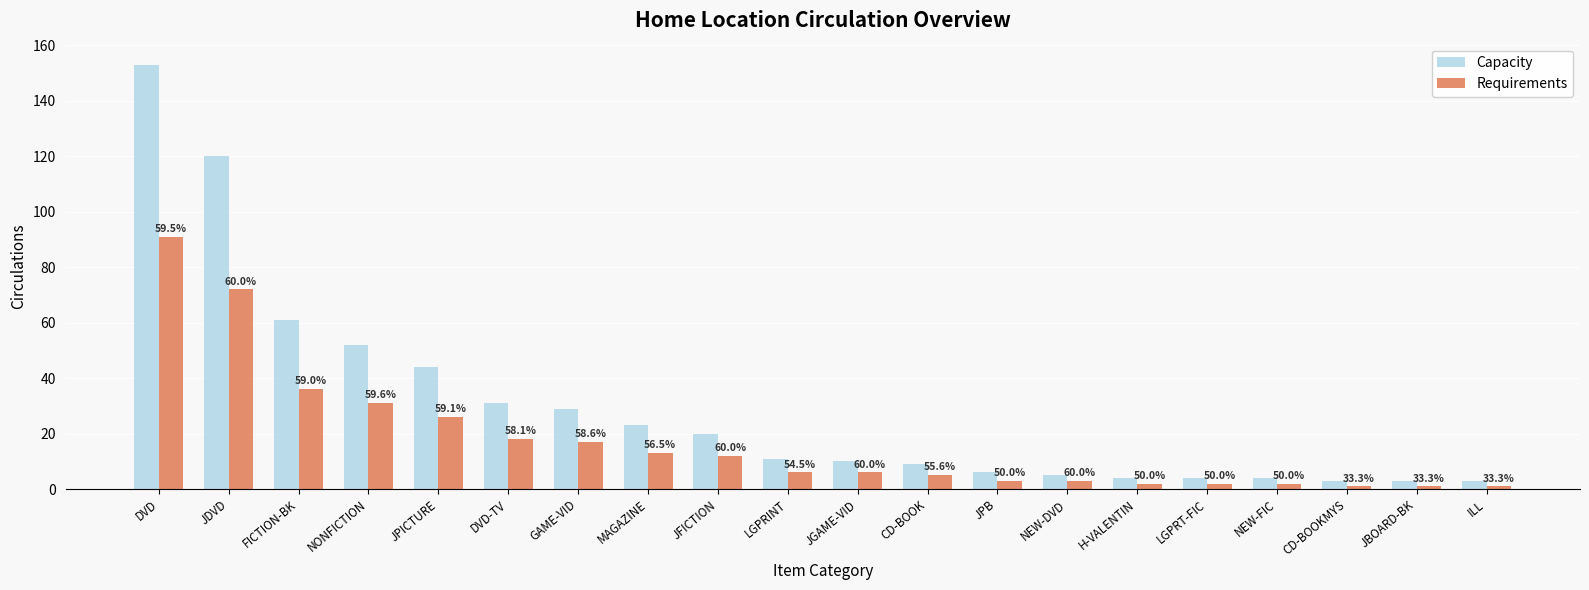

At how many categories does at least one series exceed 148?

1